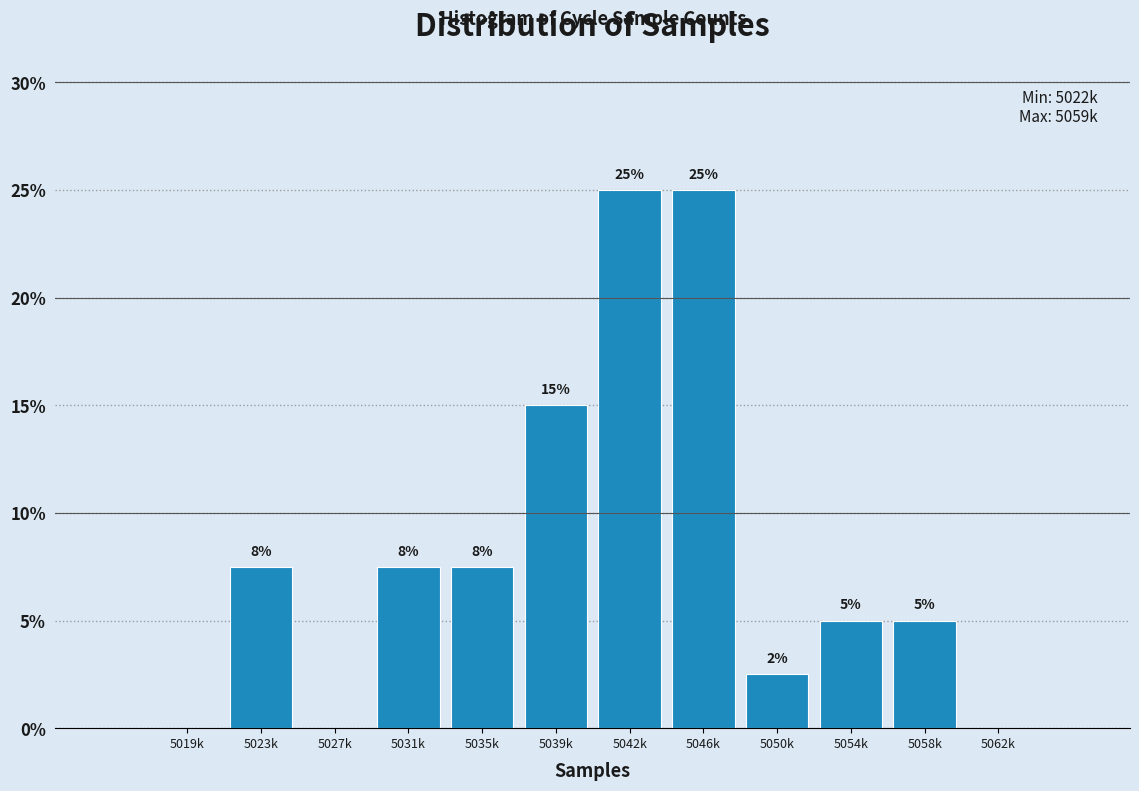

What is the greatest value displayed?

25.0